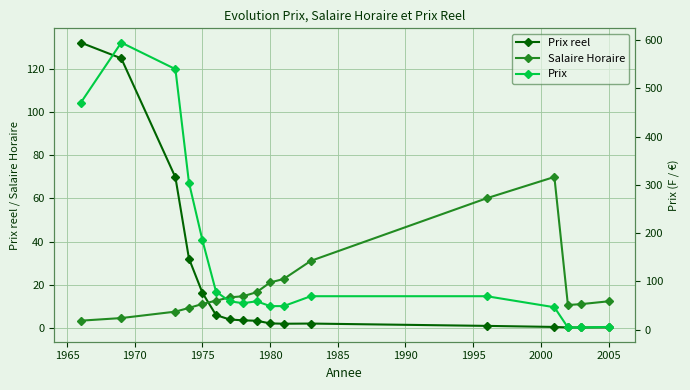

What is the lowest value of the Salaire Horaire series?

3.6